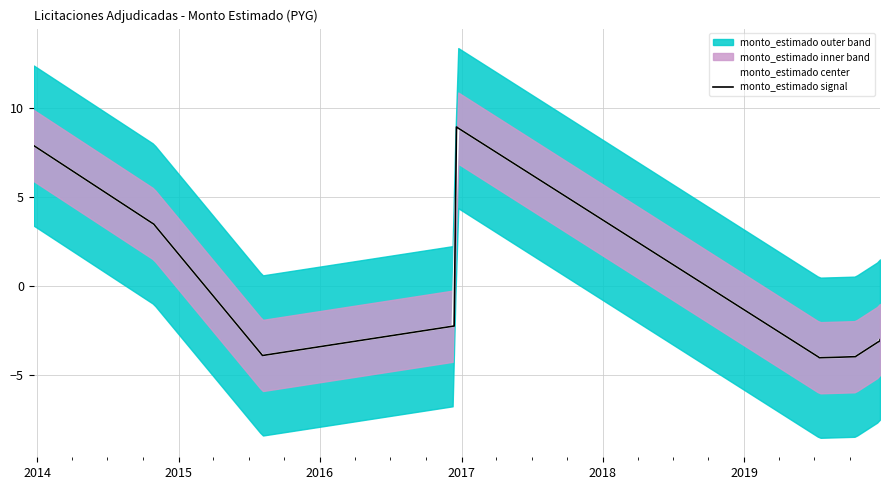

What is the difference between the maximum and minimum values?

13.0